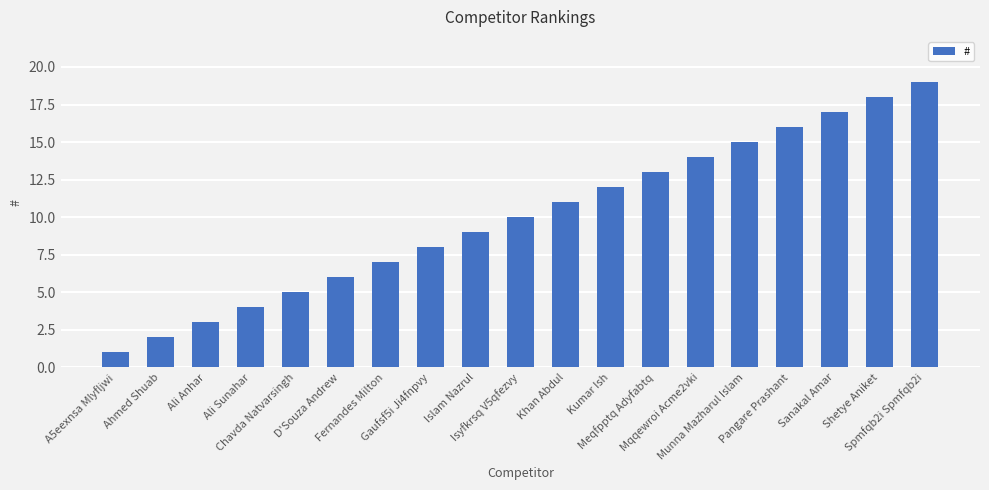

Reading left to right, transcribe all the data shown in this chart.

A5eexnsa Mlyfljwi=1	Ahmed Shuab=2	Ali Anhar=3	Ali Sunahar=4	Chavda Natvarsingh=5	D'Souza Andrew=6	Fernandes Milton=7	Gaufsf5i Ji4fnpvy=8	Islam Nazrul=9	Isyfkrsq V5qfezvy=10	Khan Abdul=11	Kumar Ish=12	Meqfpptq Adyfabtq=13	Mqqewroi Acme2vki=14	Munna Mazharul Islam=15	Pangare Prashant=16	Sanakal Amar=17	Shetye Aniket=18	Spmfqb2i Spmfqb2i=19